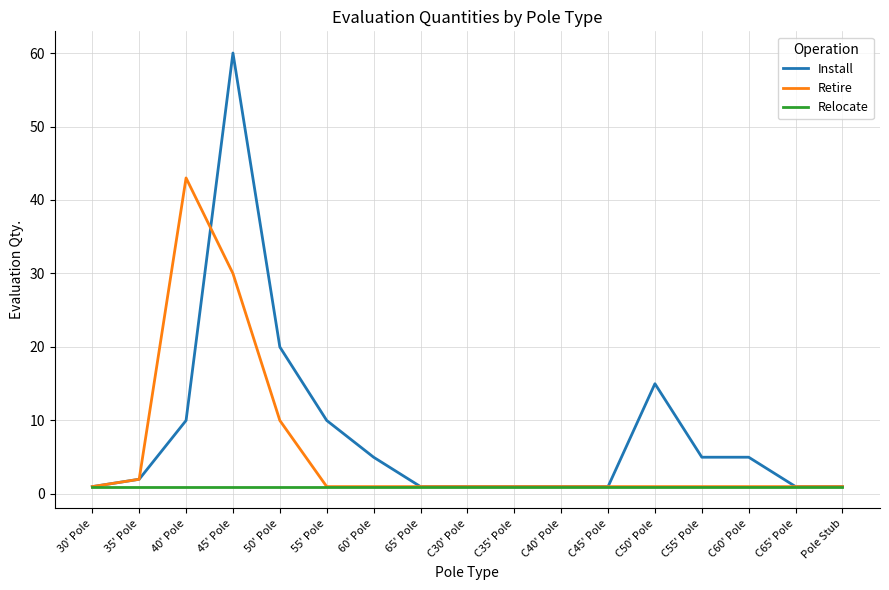

The Retire series shows 30 at 45' Pole. True or false?

True